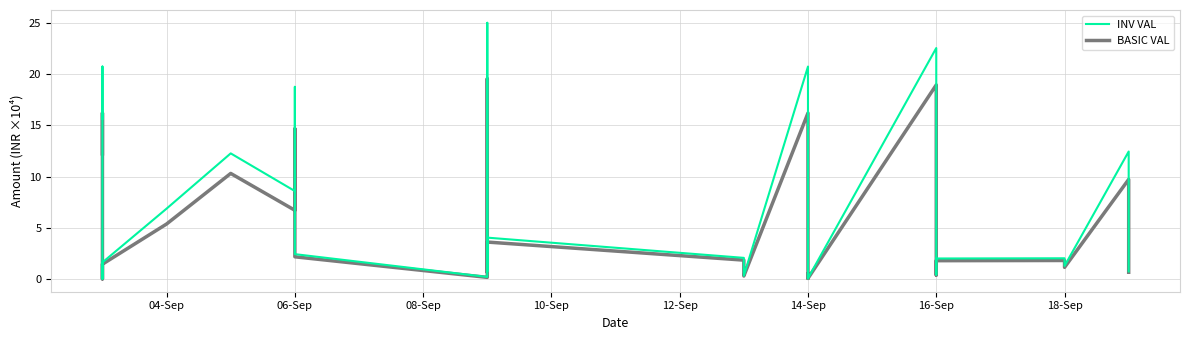

Read the INV VAL value at 16-Sep.

1.6